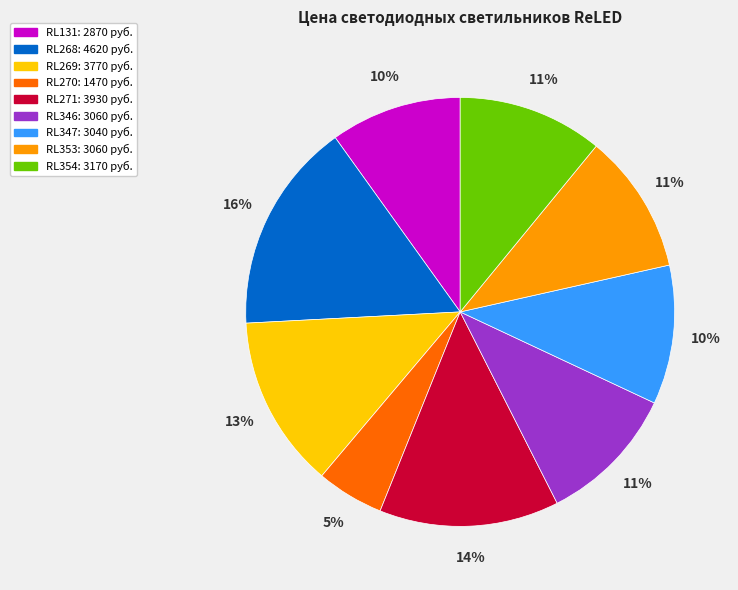

Is it true that RL354 is 11% of the pie?

True